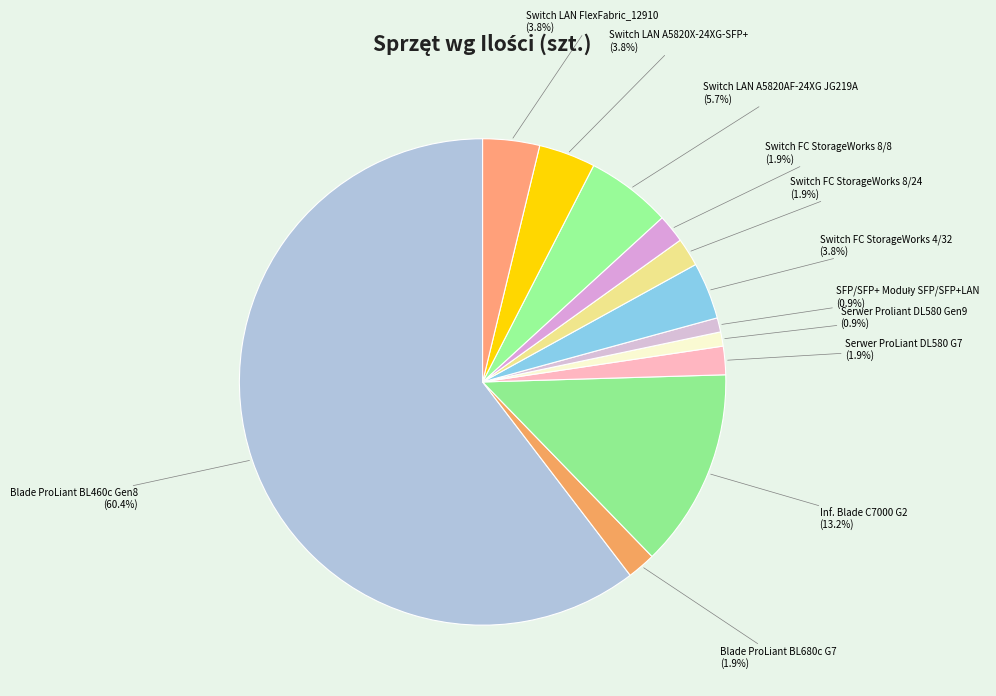

How many segments does this pie chart have?

12